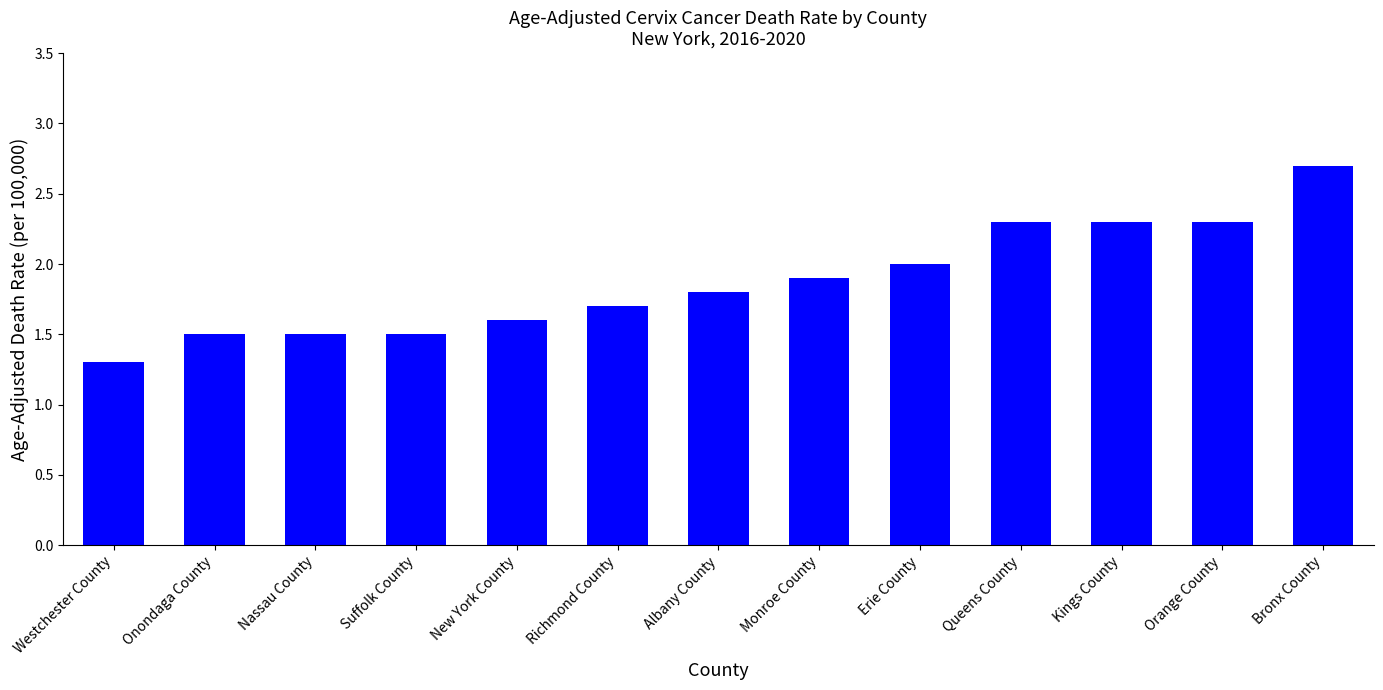

Approximately how many times larger is the value at Bronx County compared to Orange County?

1.2